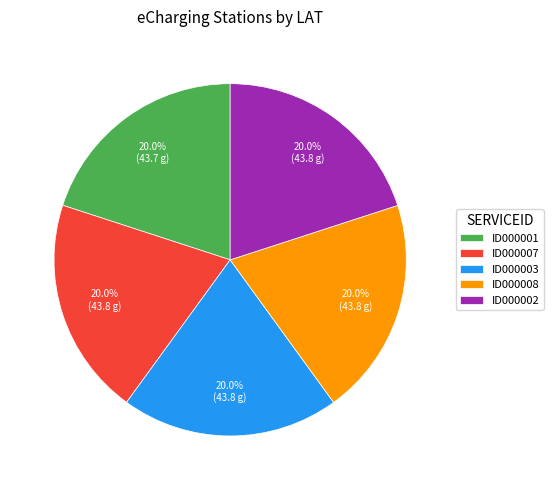

Approximately how many times larger is the value at ID000003 compared to ID000008?

1.0